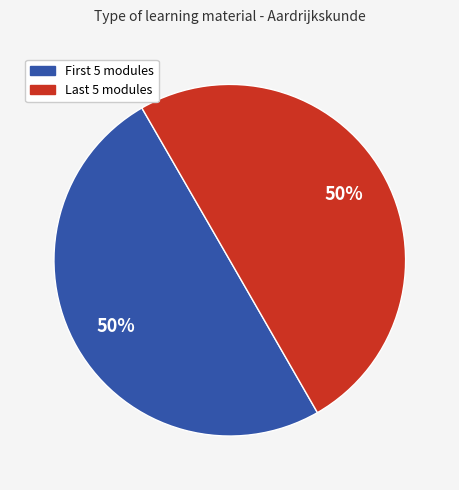

To the nearest percent, what is the average slice percentage?

50%